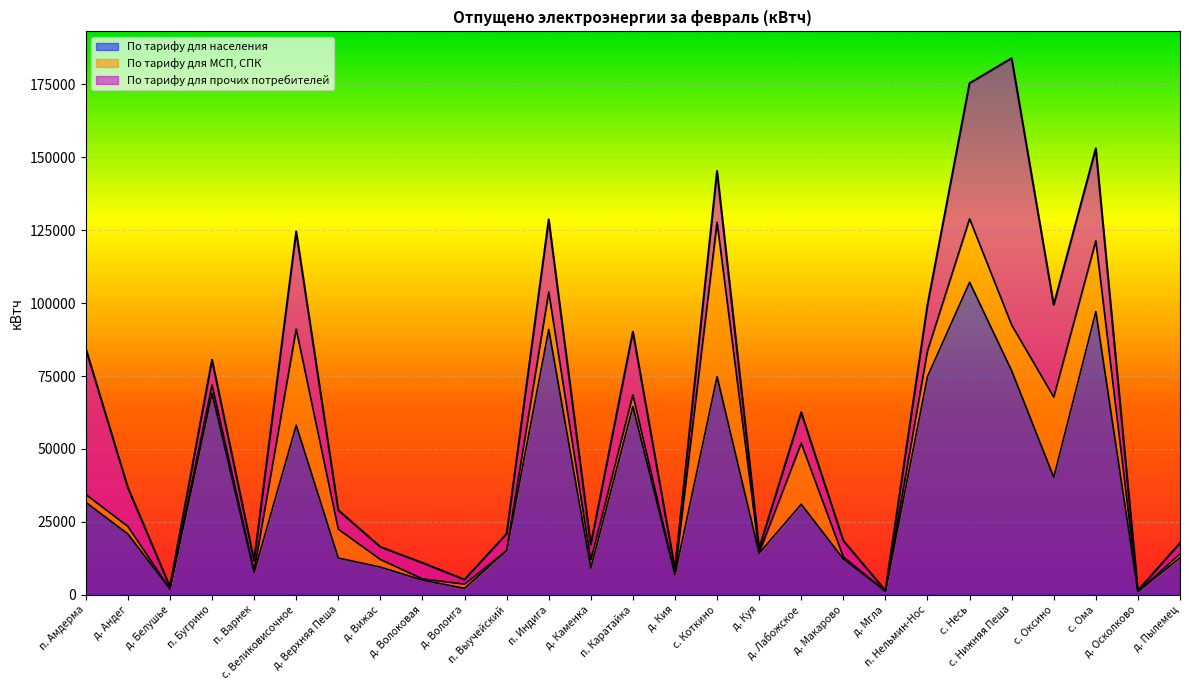

How many lines are shown in the chart?

3